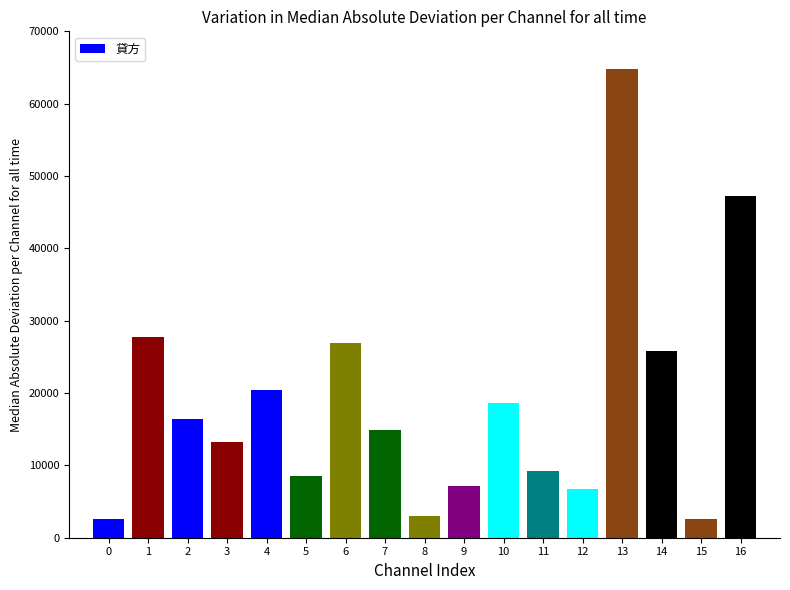

Read the value at 0.

2556